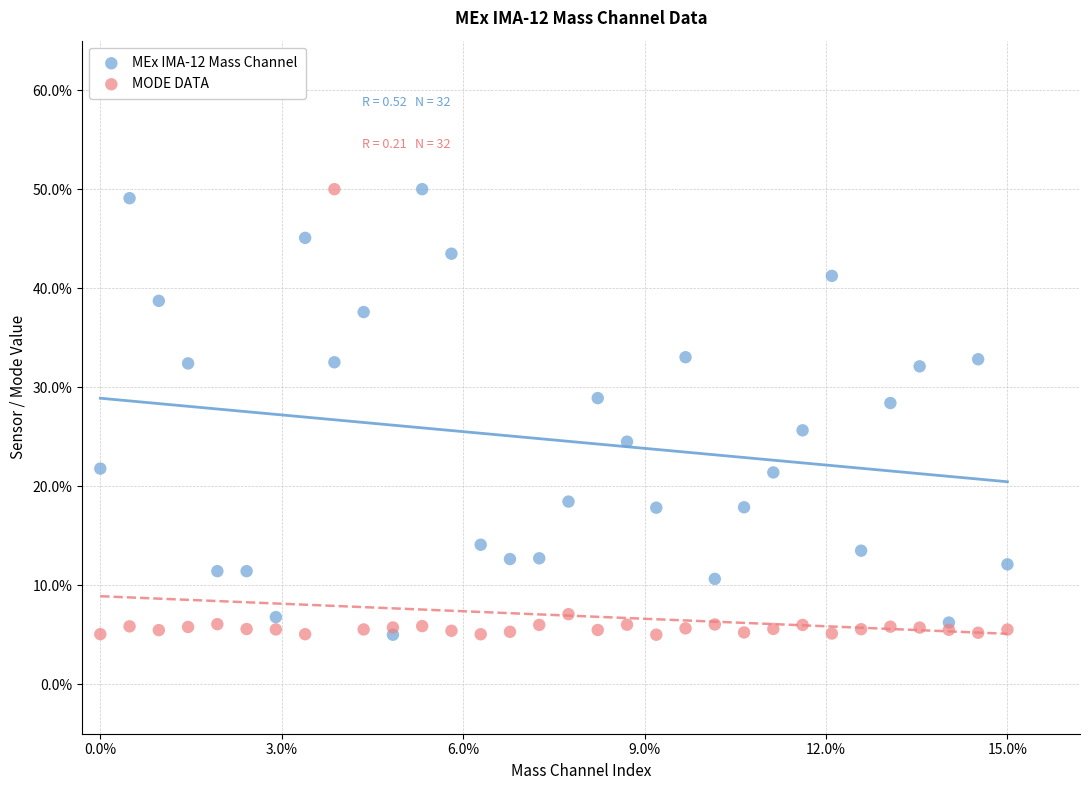

What are all the series names shown in the legend?

MEx IMA-12 Mass Channel, MODE DATA